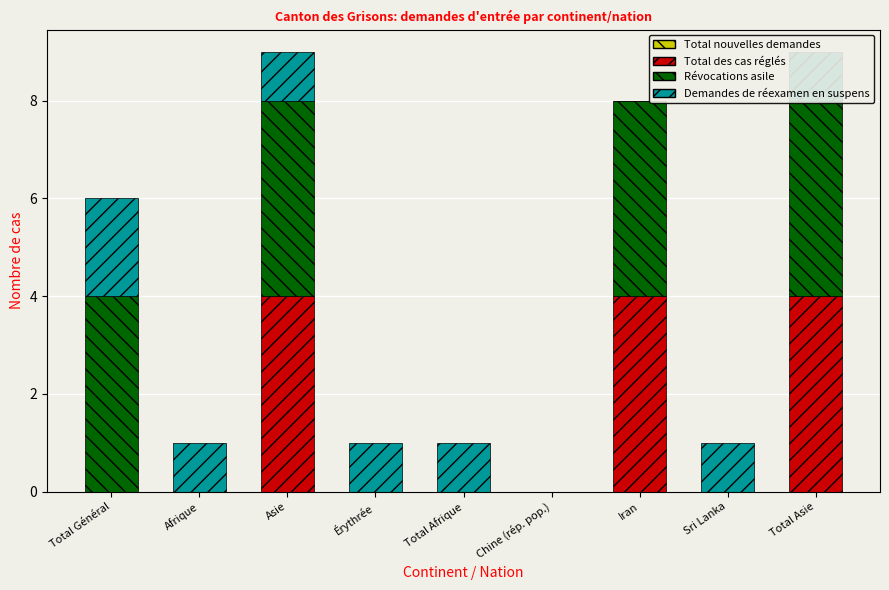

What is the label of the 7th bar from the right?

Asie